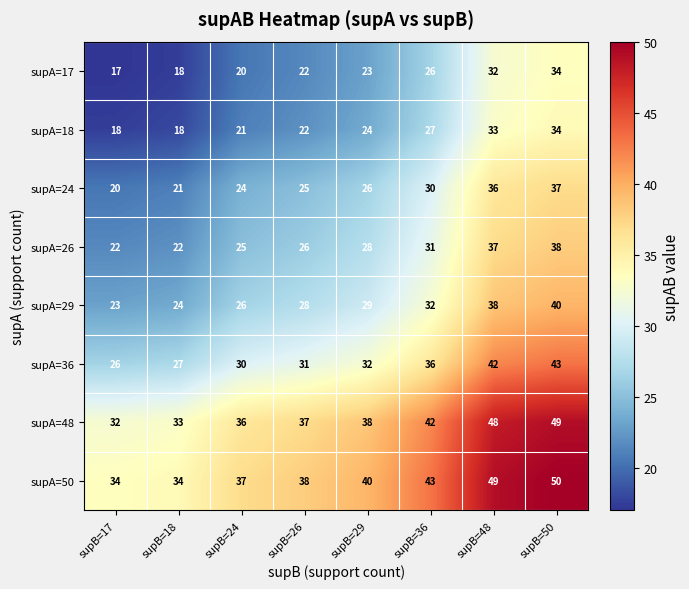

What is the difference between the supA=36 values at supB=36 and supB=48?

6